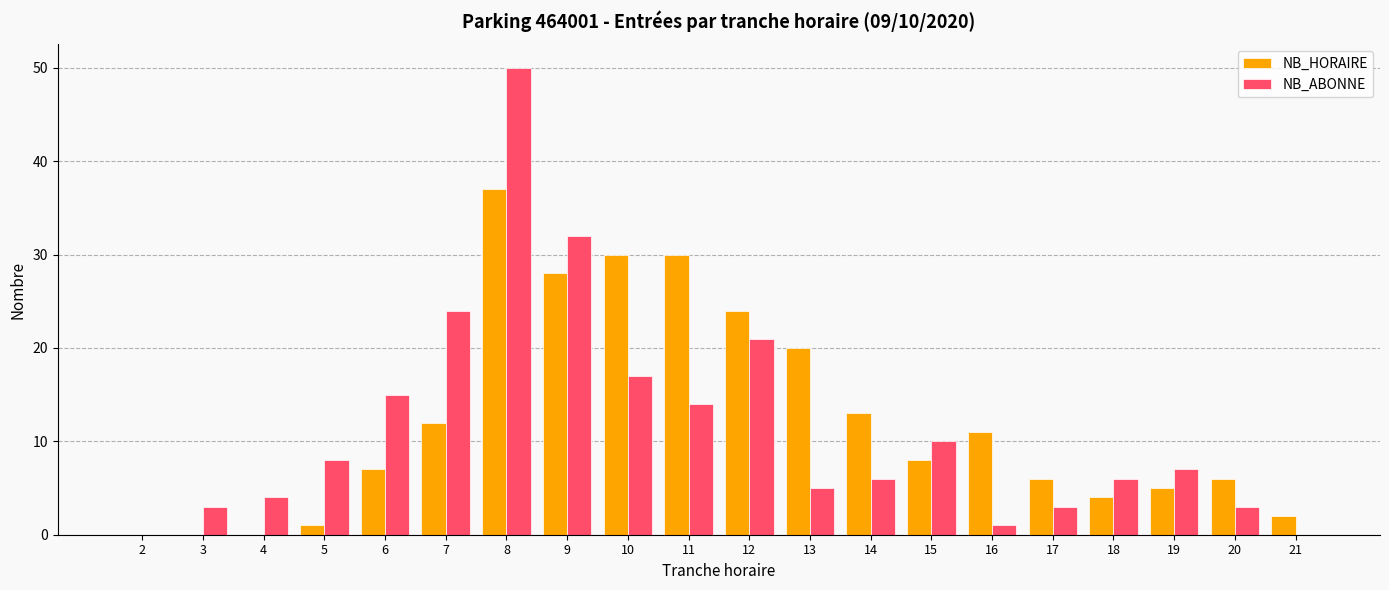

Is it true that NB_ABONNE equals 3 at 17?

True